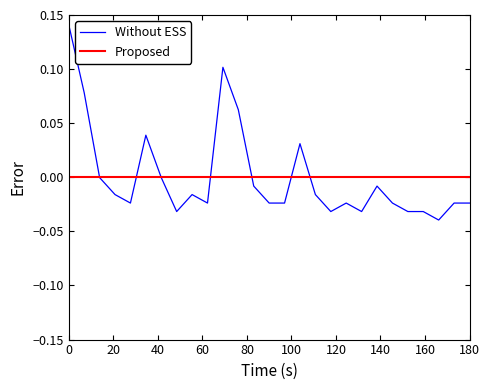

List the series in order of their peak value, lowest first.

Proposed, Without ESS